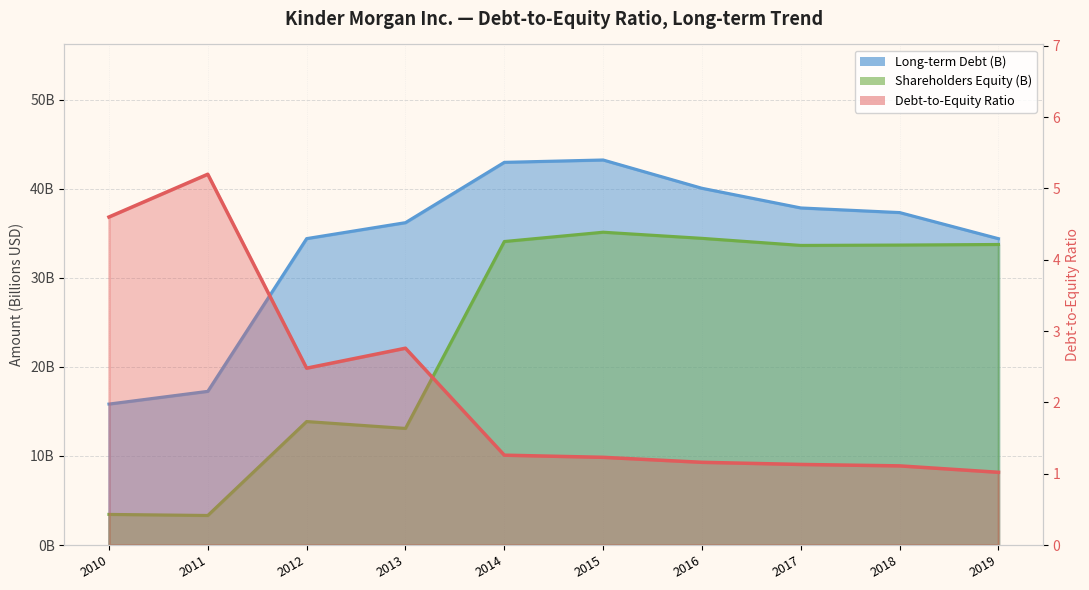

At which category is the sum across all series the highest?

2015